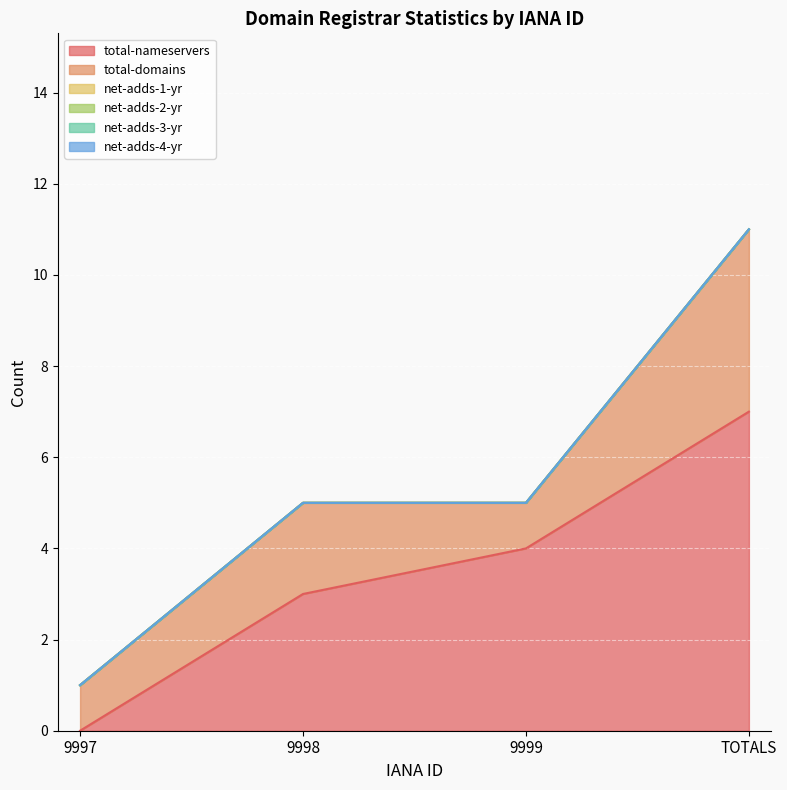

True or false: total-nameservers has more than 2 points higher than both neighbors.

False